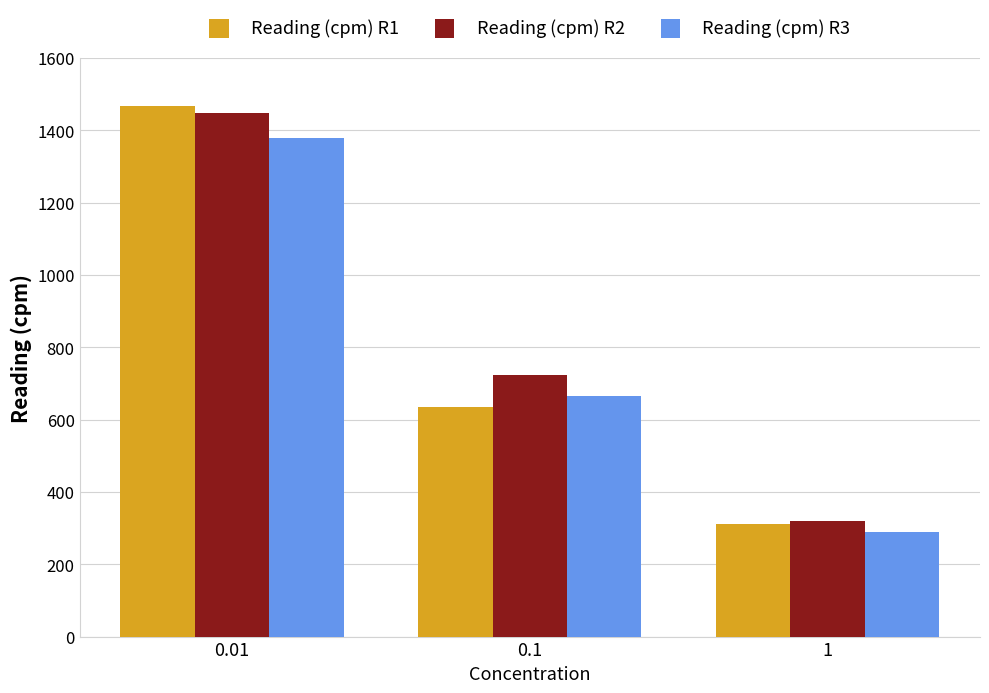

True or false: Reading (cpm) R2 has a value of 1447 at 0.01.

True